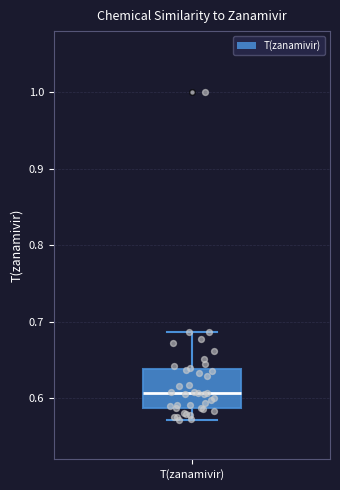

Read this box plot against the y-axis: the position of the median line, the range covered by the box, and the ends of both whiskers. The values are not printed on the chart, so give them approximately, as read against the axis.

median 0.61, box 0.59 to 0.64, whiskers 0.57 to 0.69